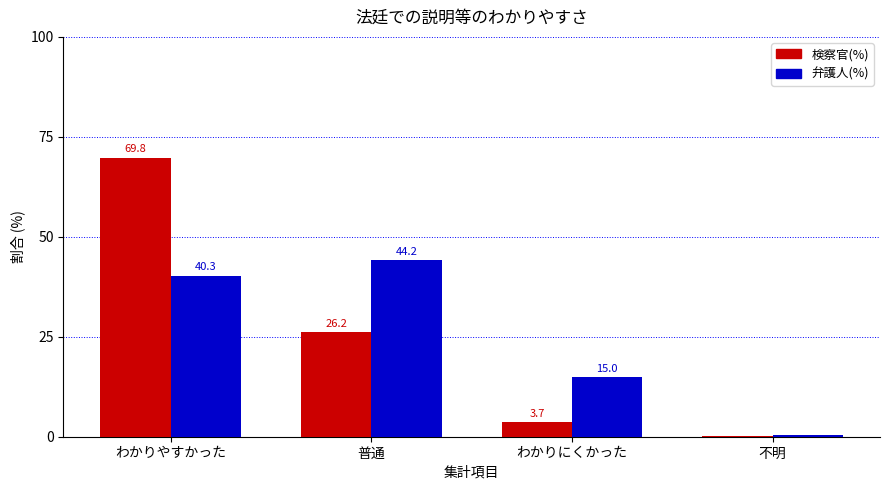

What is the sum of all 弁護人(%) values?

100.0